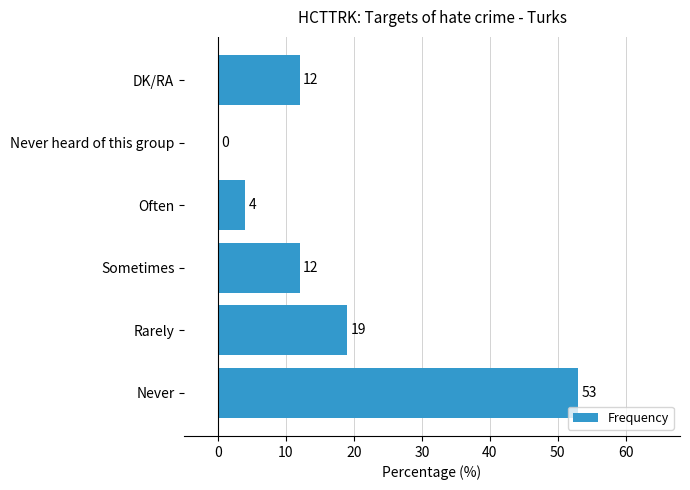

Count the number of data series in this chart.

1